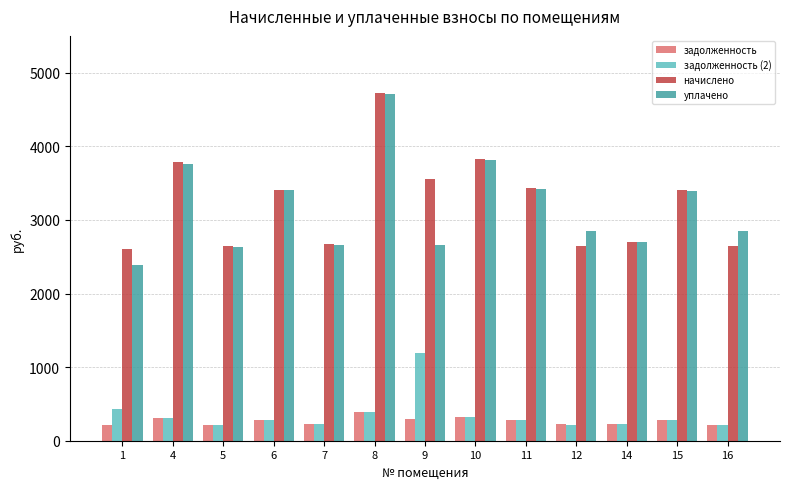

Which series has the widest spread of values?

уплачено